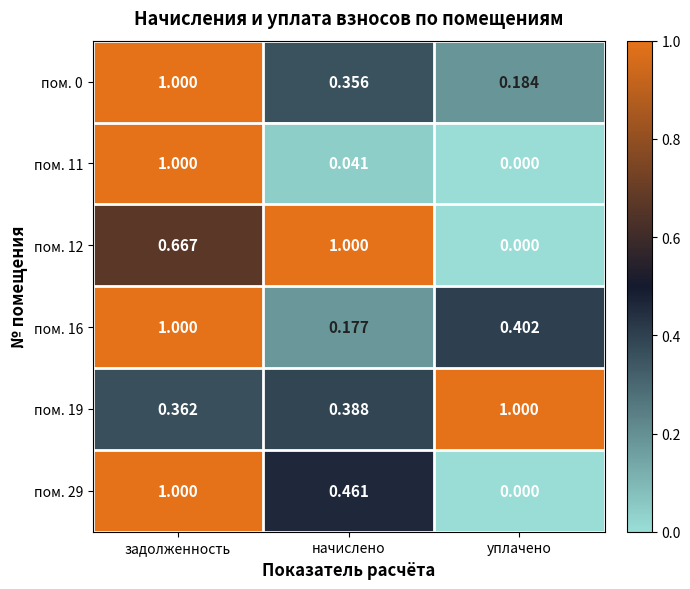

Which series has the largest total across all categories?

пом. 19